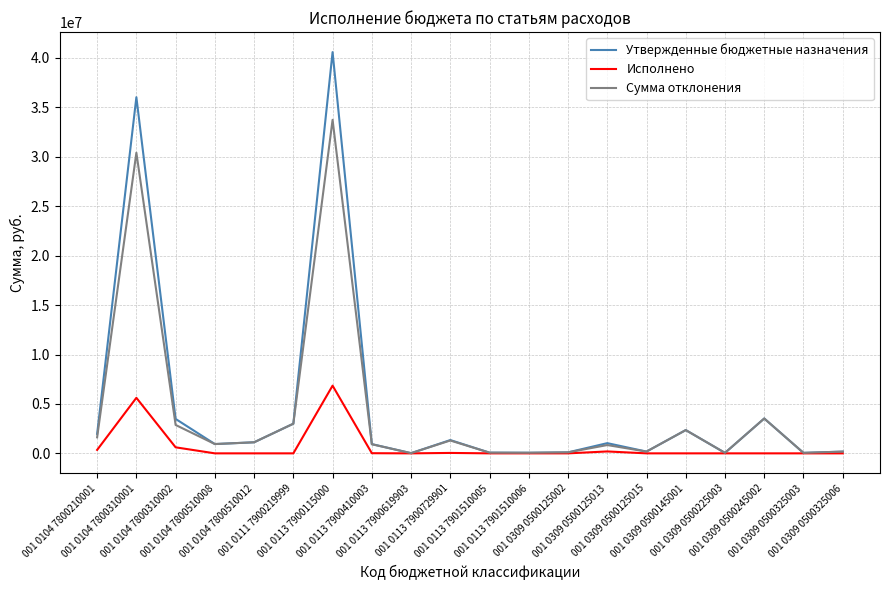

What is the average value of the Исполнено series?

683801.7